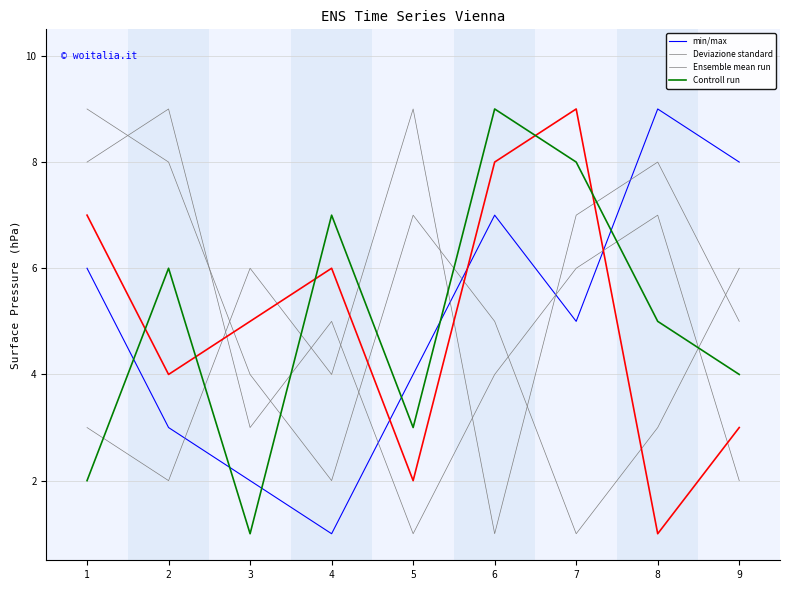

How many distinct data groups are displayed?

4